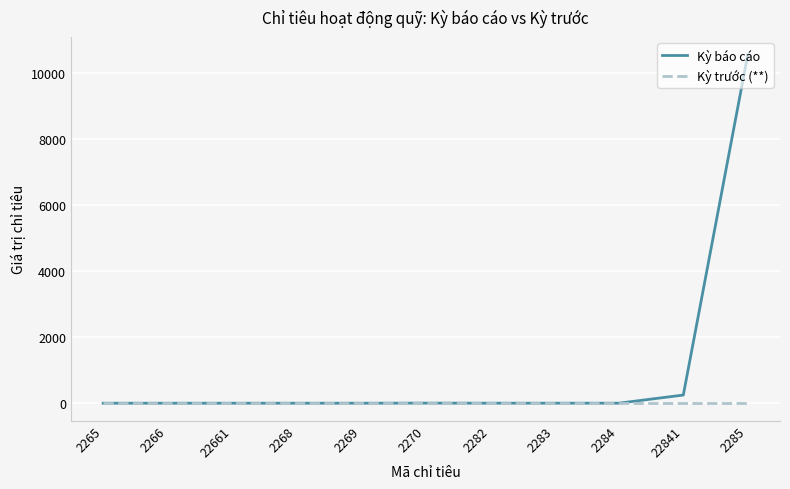

List the series in order of their peak value, highest first.

Kỳ báo cáo, Kỳ trước (**)